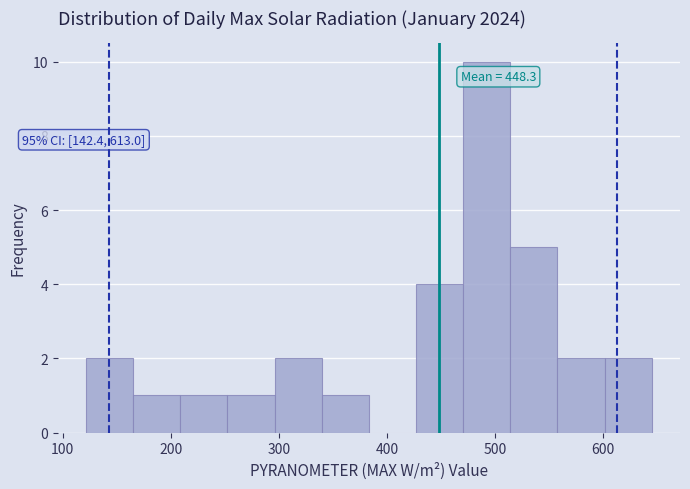

Over which range of the x-axis is the bar tallest?

470 to 510